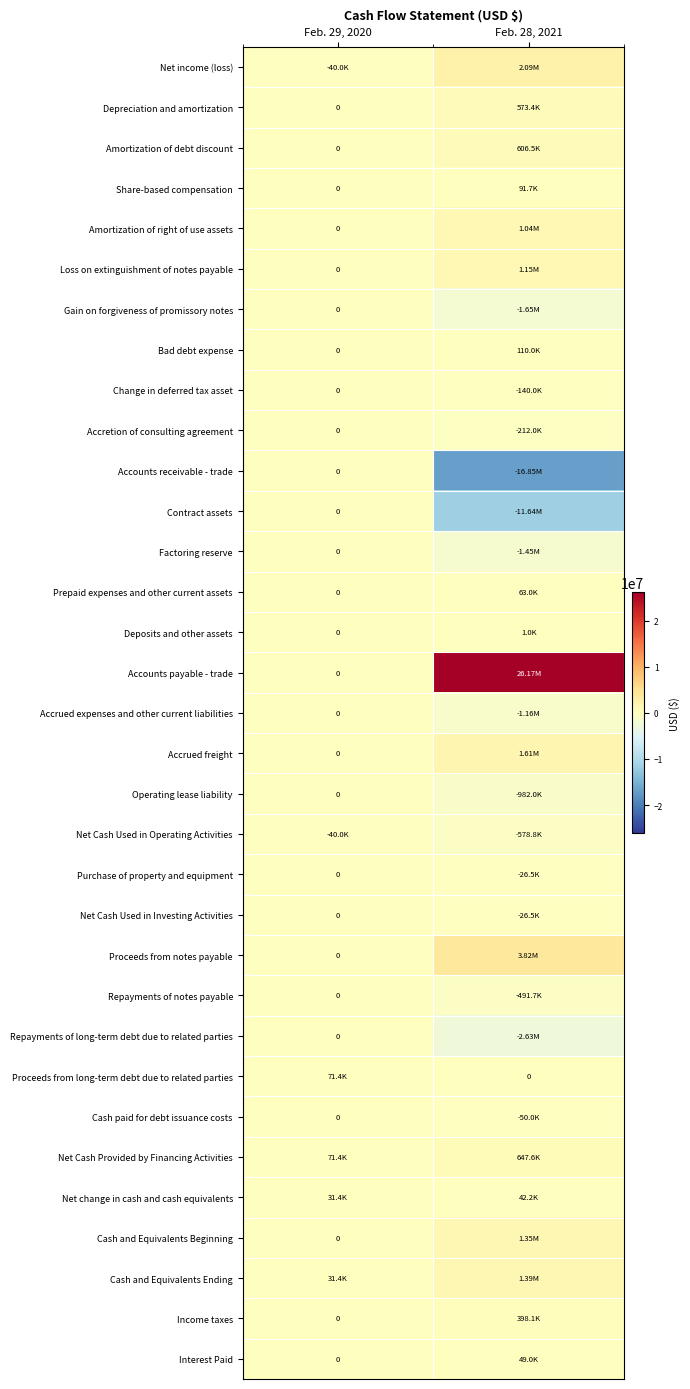

At which label does Deposits and other assets reach its minimum?

Feb. 29, 2020